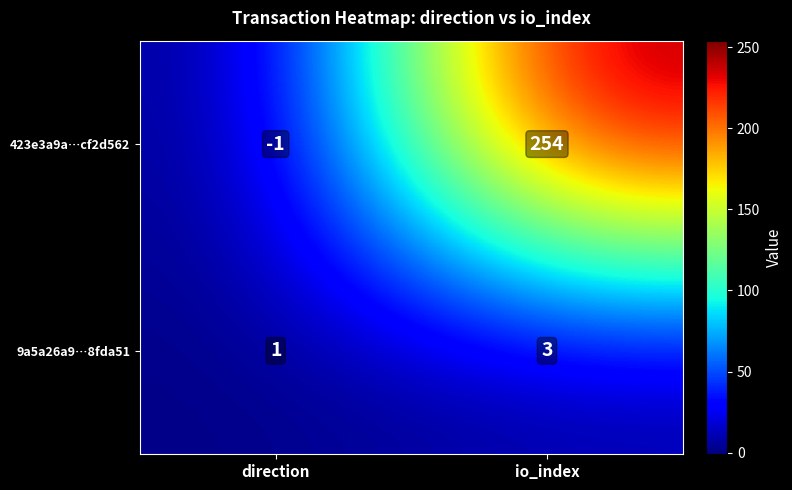

Which series changed the most between direction and io_index?

423e3a9a…cf2d562